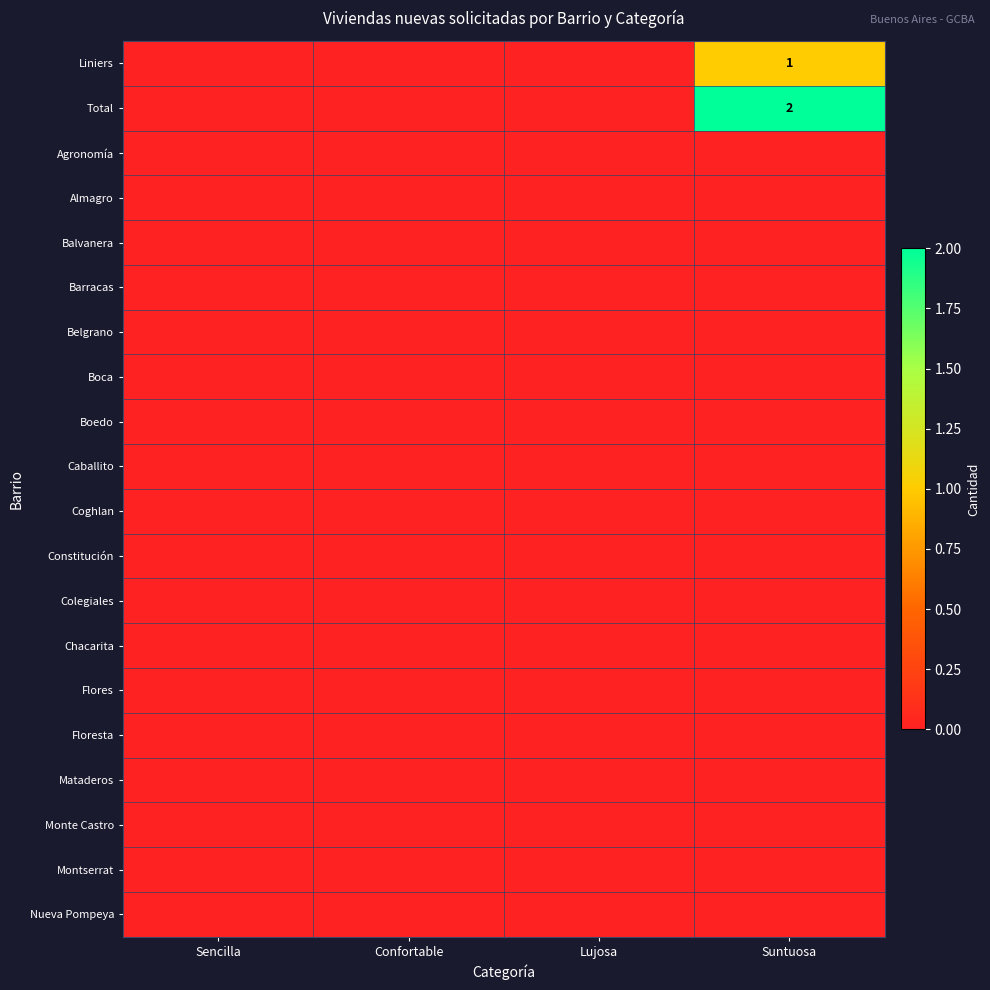

Which series has the widest spread of values?

Total